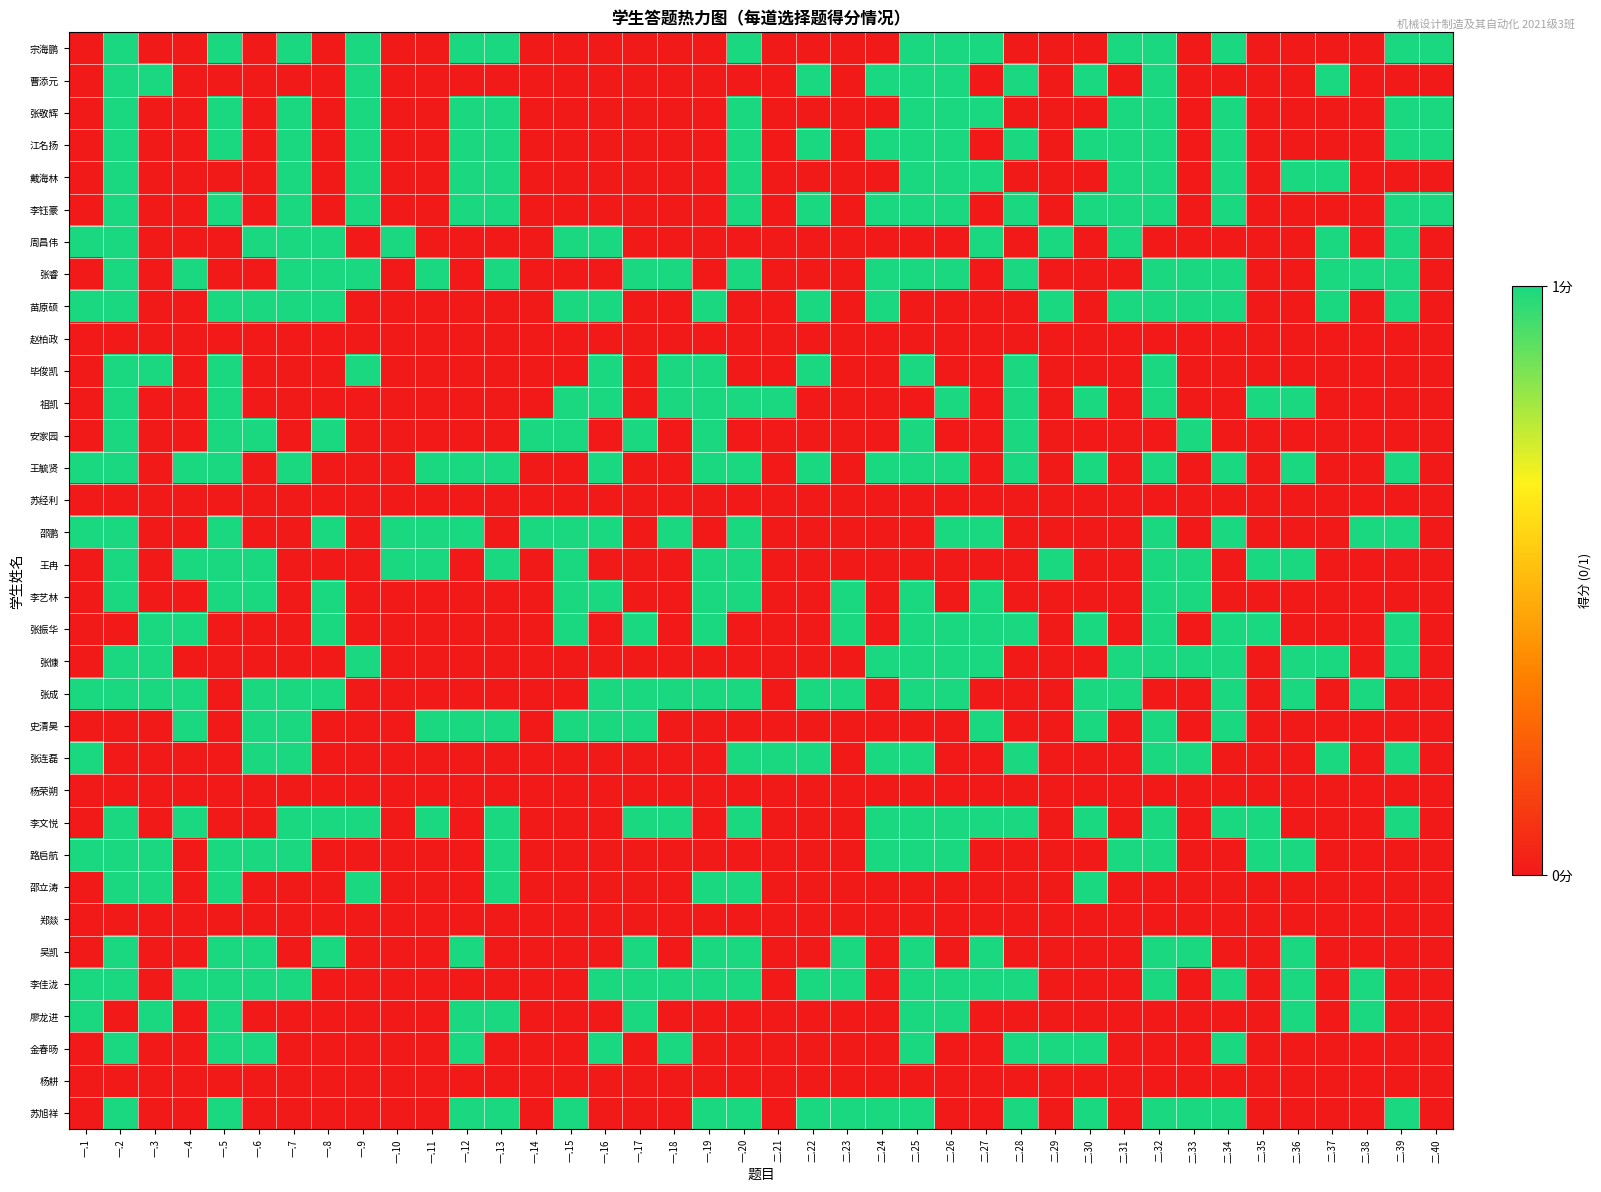

What is the difference between the highest and lowest values at 一.11?

1